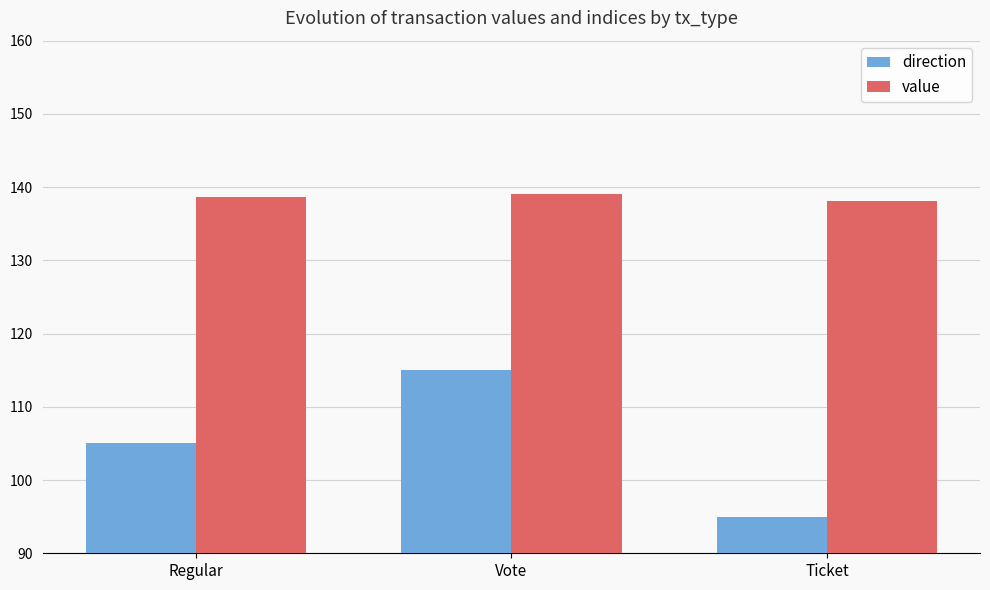

What is the sum of all direction values?

315.0